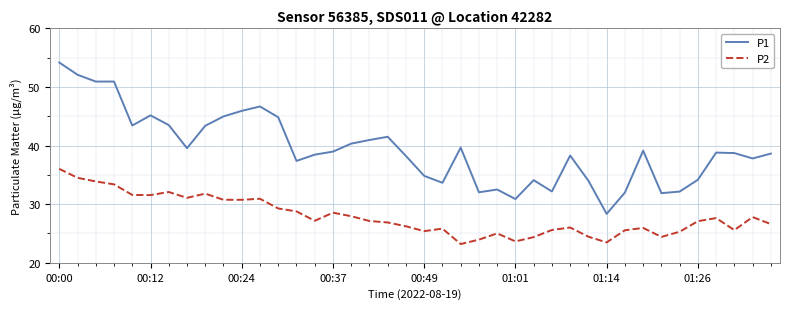

What is the difference between the maximum and minimum values in the P2 series?

12.8